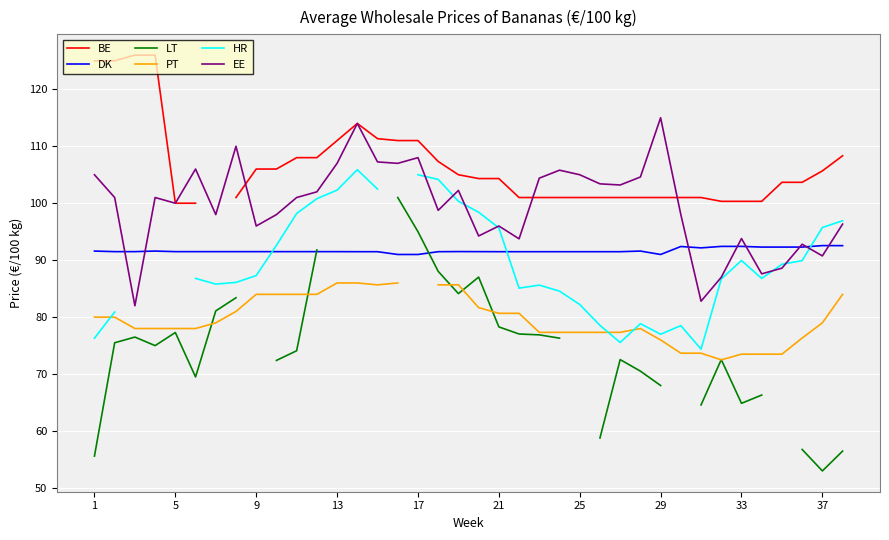

Is it true that DK equals 92.4 at 33?

True